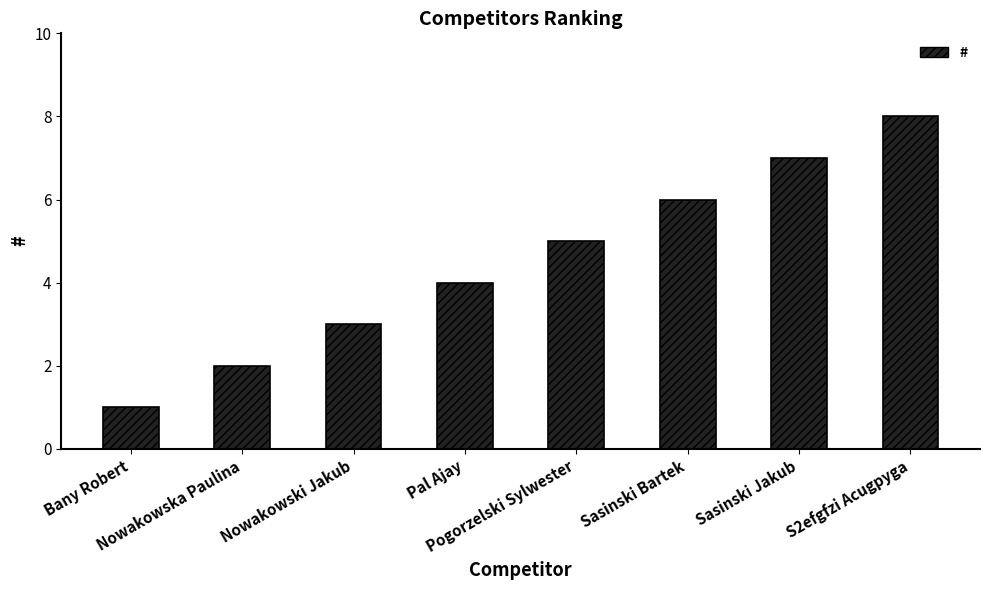

Reading left to right, extract all data points from this chart.

1	2	3	4	5	6	7	8